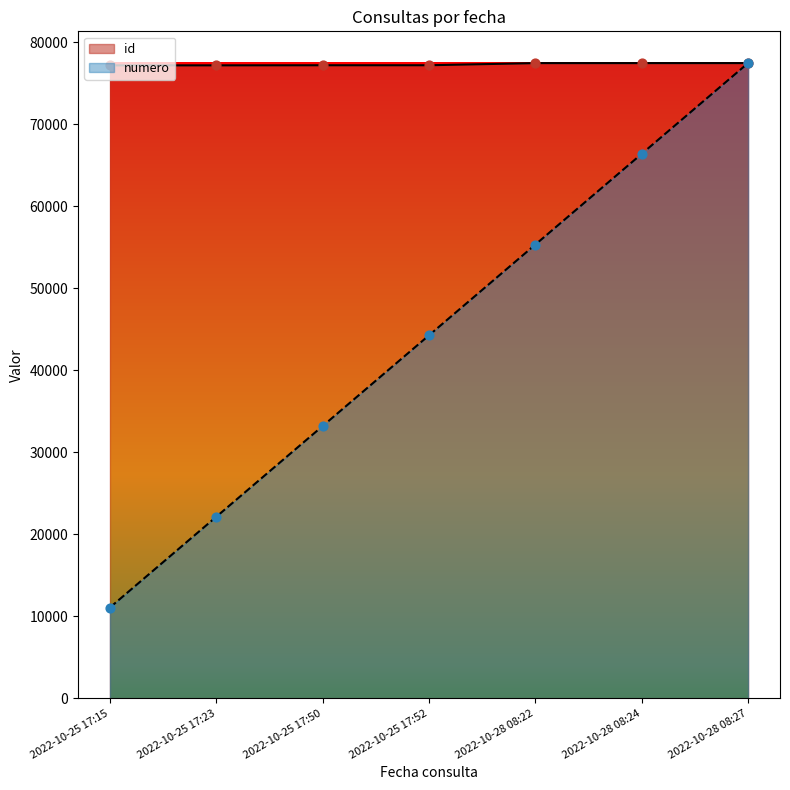

Which series contains the lowest Y value?

numero